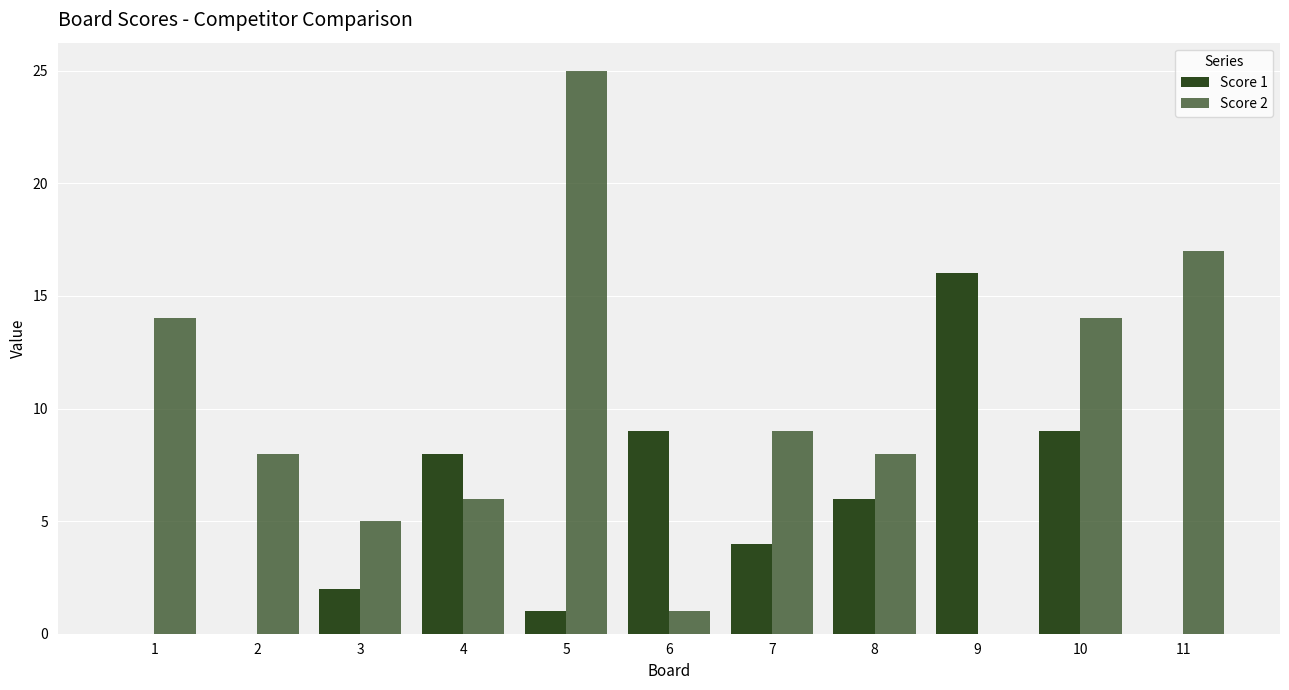

Are the bars horizontal?

No